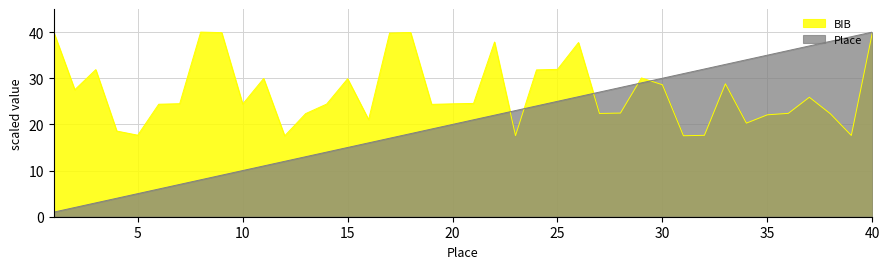

Reading left to right, list all the values displayed in this chart.

BIB: 40.0	27.5	31.9	18.6	17.7	24.4	24.5	40.0	39.9	24.4	29.9	17.5	22.3	24.4	29.9	21.0	39.8	39.9	24.3	24.5	24.5	37.9	17.6	31.8	31.9	37.7	22.4	22.5	30.1	28.6	17.5	17.6	28.8	20.3	22.1	22.4	25.9	22.3	17.6	39.8
Place: 1.0	2.0	3.0	4.0	5.0	6.0	7.0	8.0	9.0	10.0	11.0	12.0	13.0	14.0	15.0	16.0	17.0	18.0	19.0	20.0	21.0	22.0	23.0	24.0	25.0	26.0	27.0	28.0	29.0	30.0	31.0	32.0	33.0	34.0	35.0	36.0	37.0	38.0	39.0	40.0